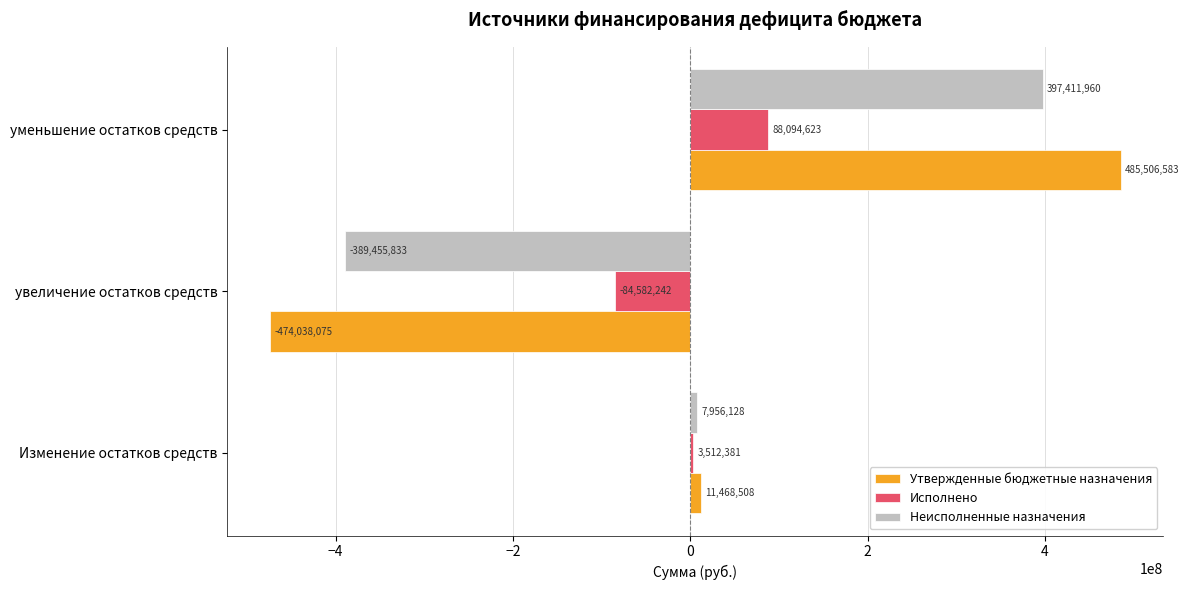

What is the difference between the maximum and minimum values in the Неисполненные назначения series?

786867793.4